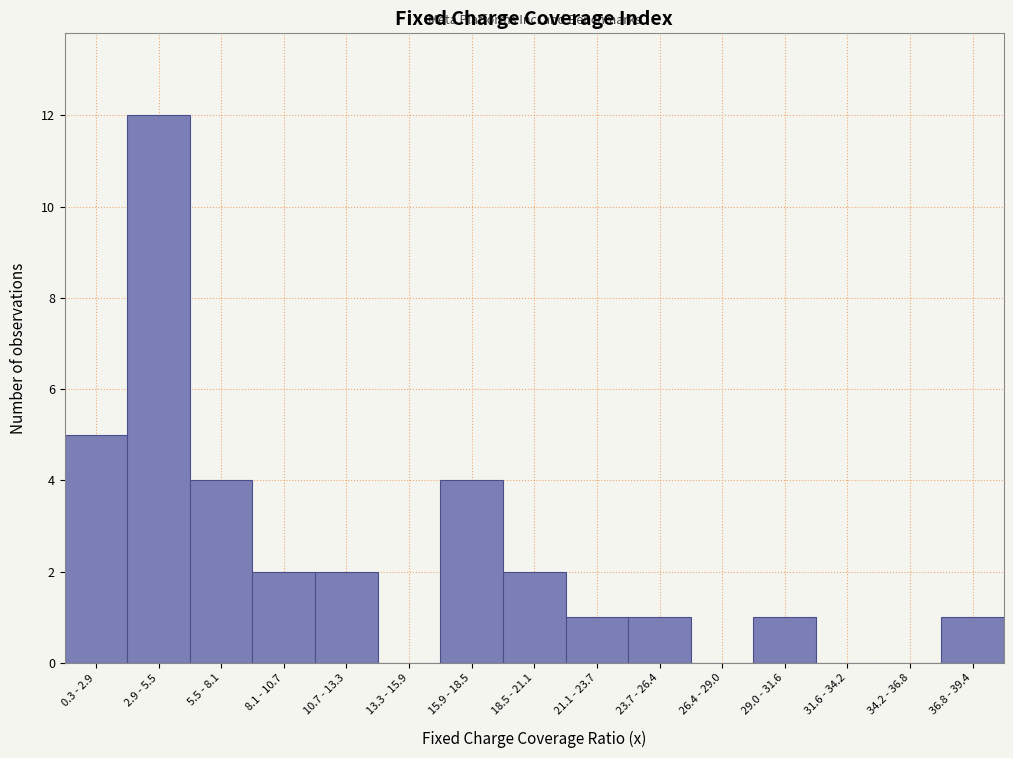

Reading left to right, extract all data points from this chart.

0.3 - 2.9=5	2.9 - 5.5=12	5.5 - 8.1=4	8.1 - 10.7=2	10.7 - 13.3=2	13.3 - 15.9=0	15.9 - 18.5=4	18.5 - 21.1=2	21.1 - 23.7=1	23.7 - 26.4=1	26.4 - 29.0=0	29.0 - 31.6=1	31.6 - 34.2=0	34.2 - 36.8=0	36.8 - 39.4=1